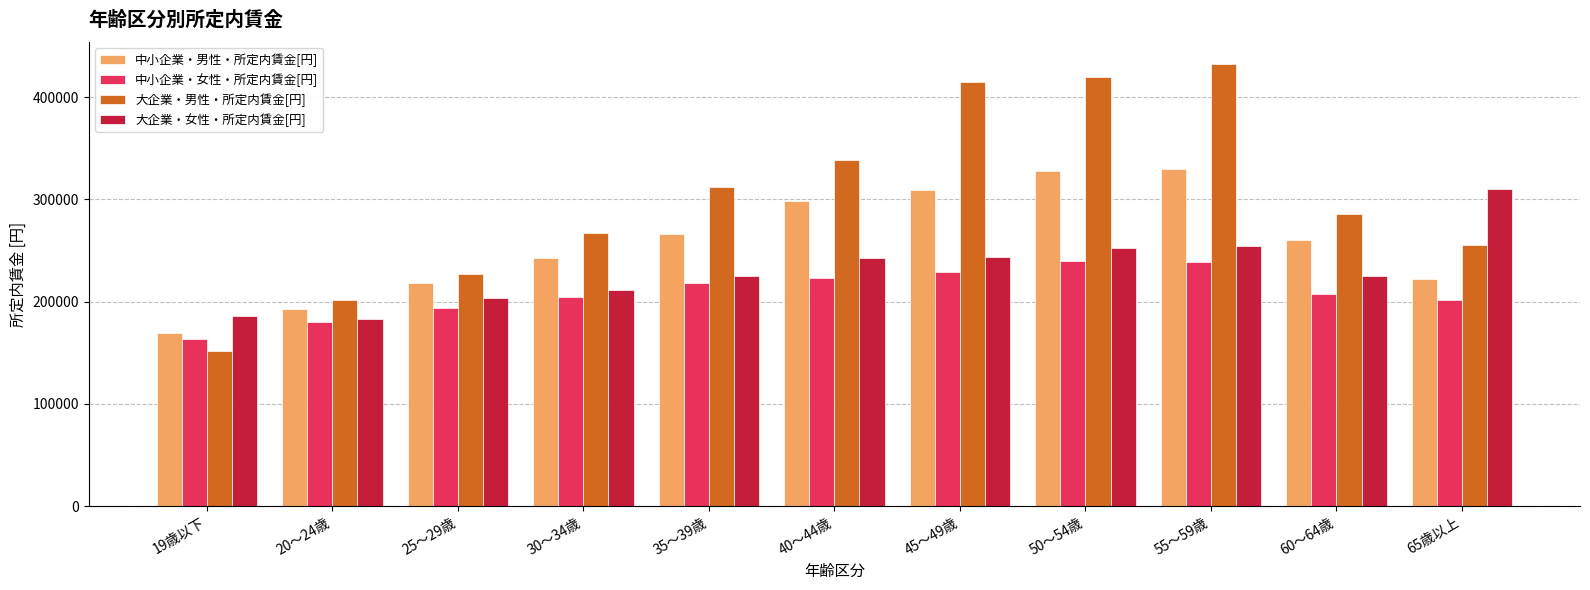

Rank the series at 55～59歳 from lowest to highest value.

中小企業・女性・所定内賃金[円], 大企業・女性・所定内賃金[円], 中小企業・男性・所定内賃金[円], 大企業・男性・所定内賃金[円]